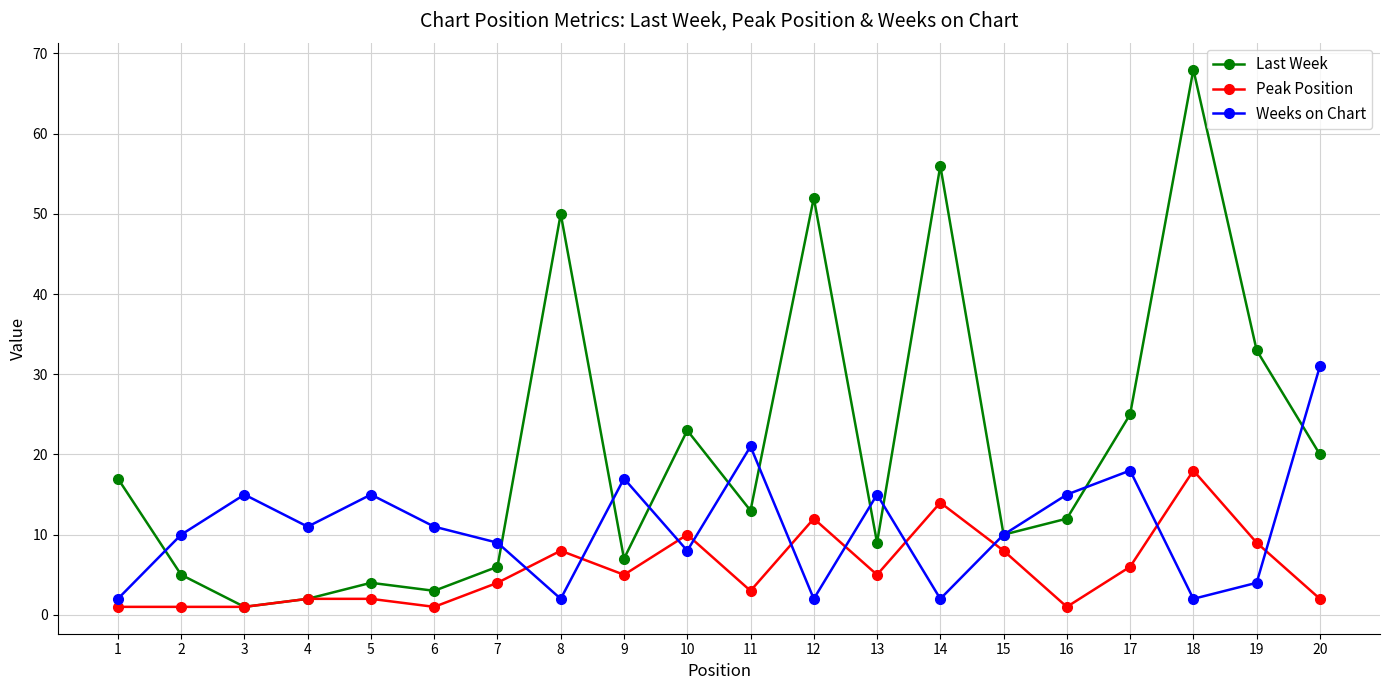

Which series changed the most between 4 and 8?

Last Week